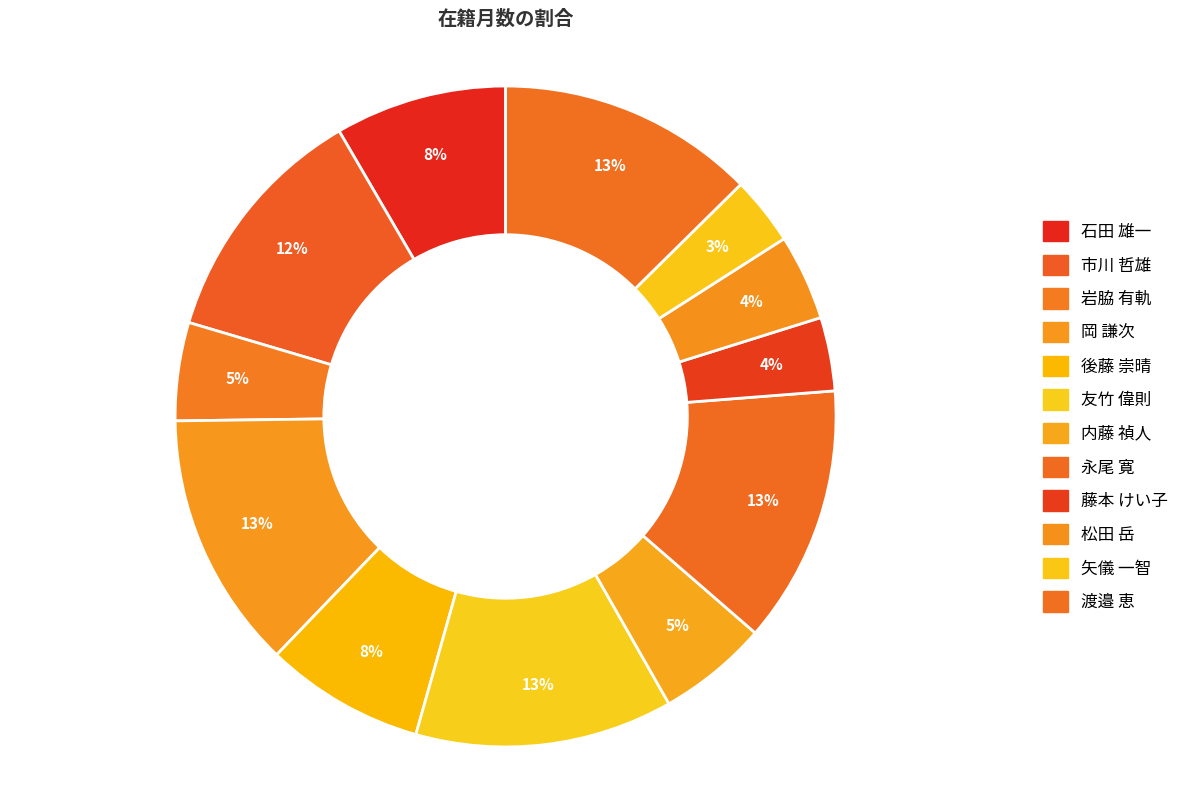

Does 矢儀 一智 account for over 50% of the chart?

No